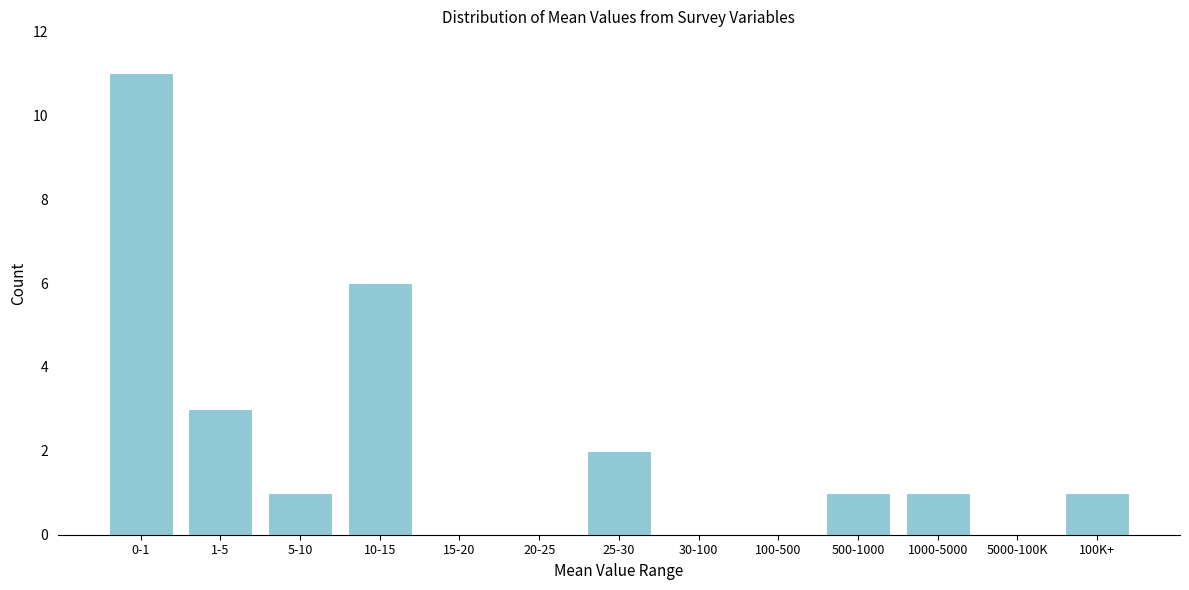

Reading left to right, list all the values displayed in this chart.

0-1=11	1-5=3	5-10=1	10-15=6	15-20=0	20-25=0	25-30=2	30-100=0	100-500=0	500-1000=1	1000-5000=1	5000-100K=0	100K+=1